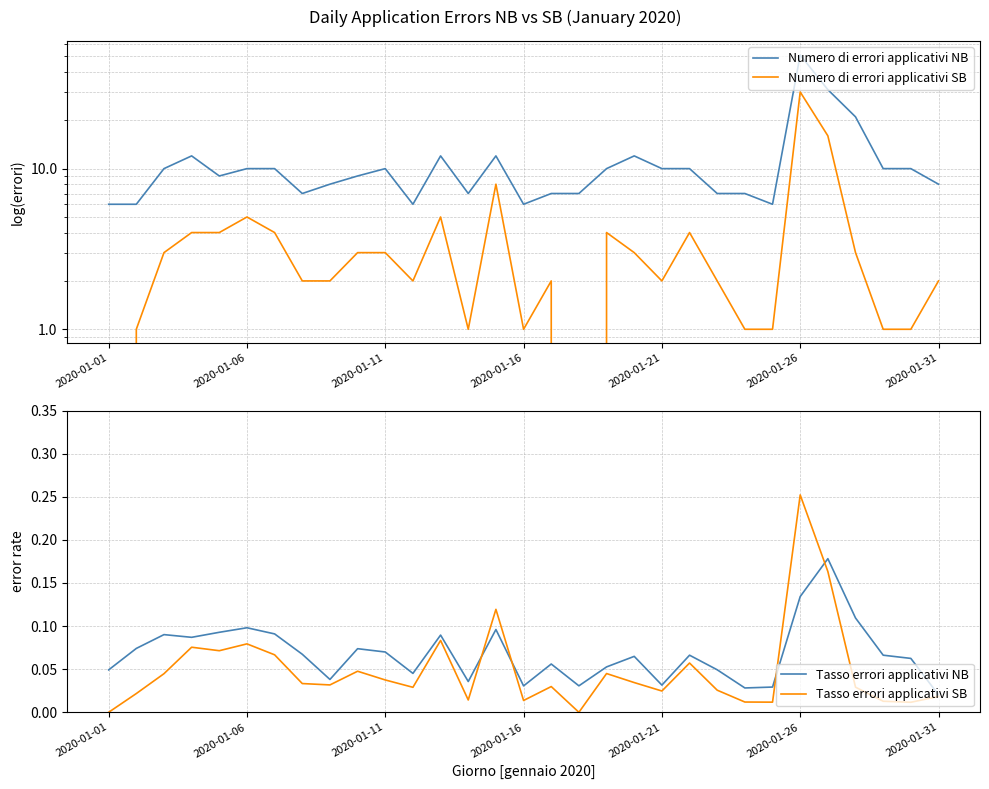

How many values in Tasso errori applicativi SB are above zero?

29